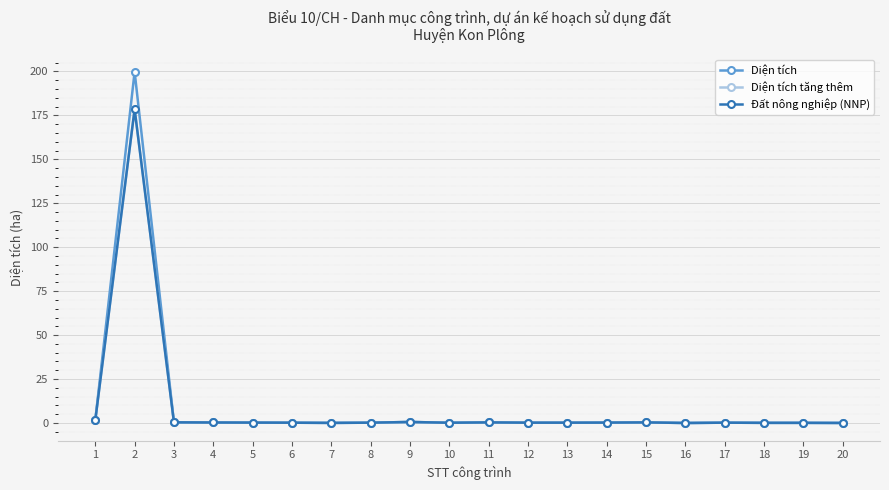

What is the average value of the Diện tích series?

10.3